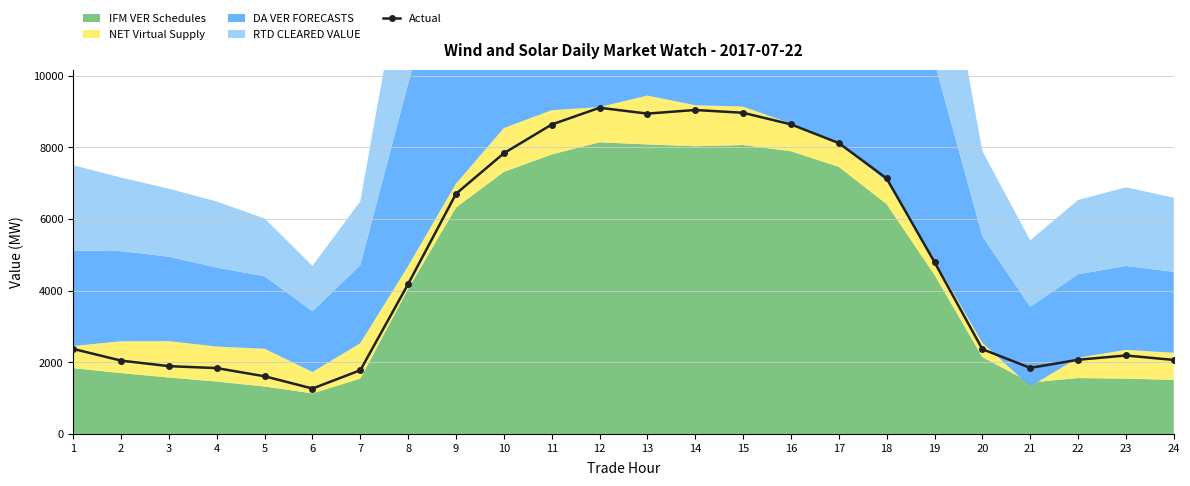

True or false: Actual has more than 1 points higher than both neighbors.

True